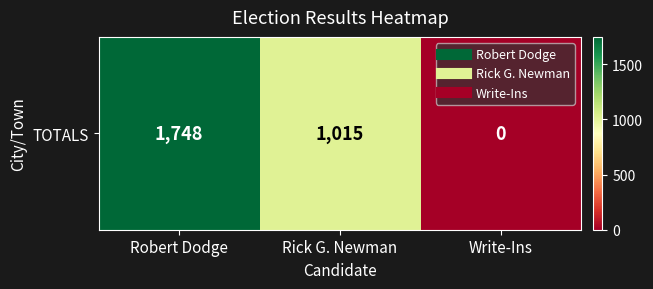

What is the sum of the values at Rick G. Newman and Robert Dodge?

2763